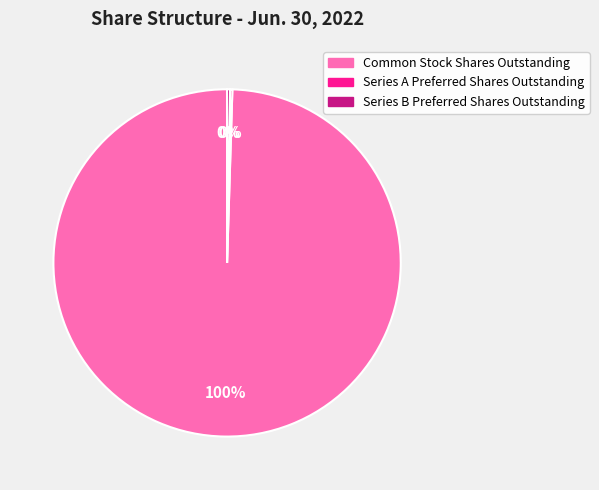

To the nearest percent, what is the average slice percentage?

33%